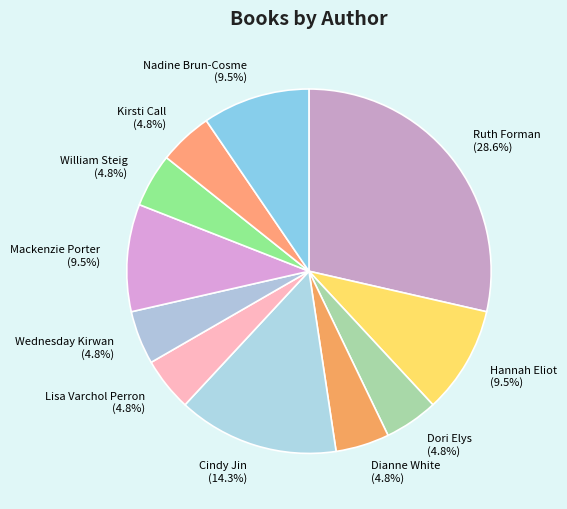

To the nearest percent, what portion does Dianne White represent?

5%